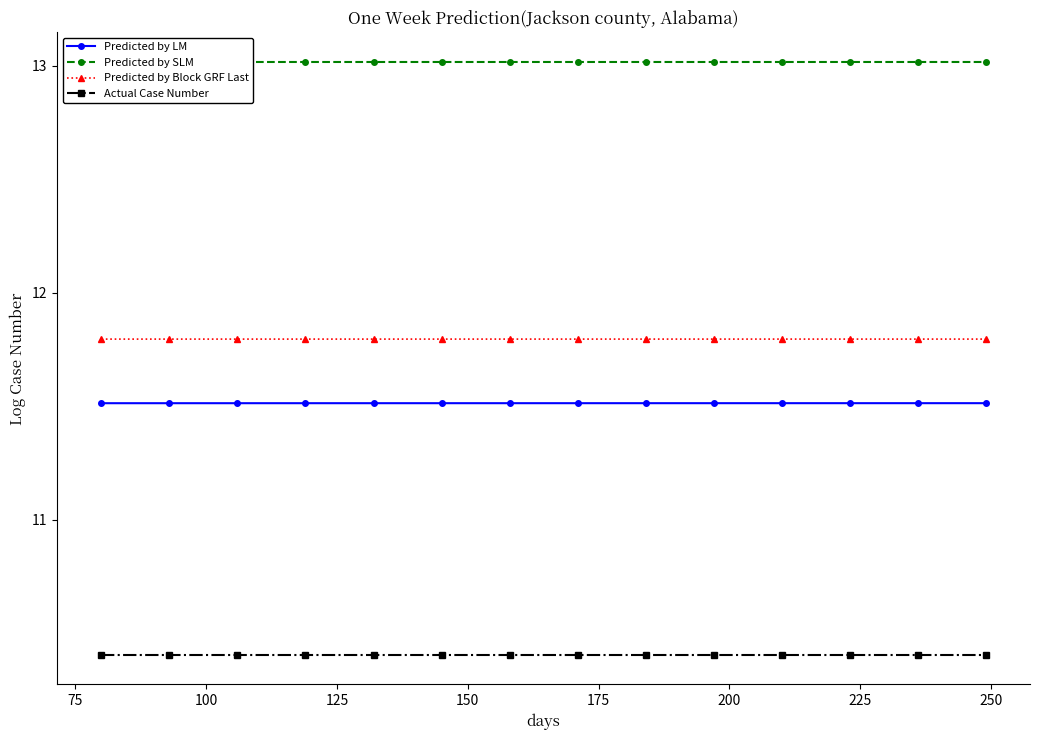

Which series has the widest spread of values?

Predicted by LM